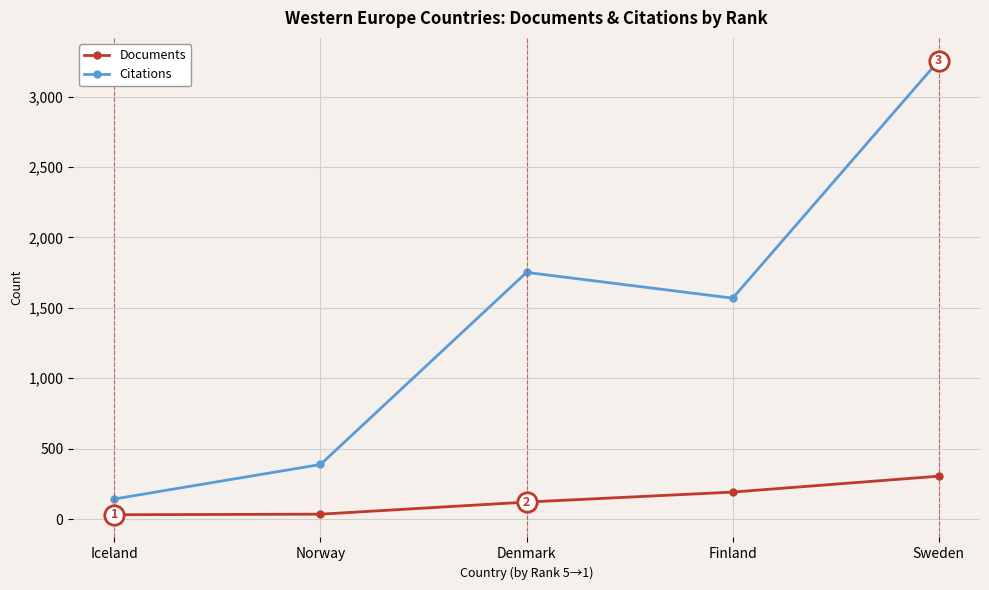

At which category does the chart reach its peak across all series?

Sweden